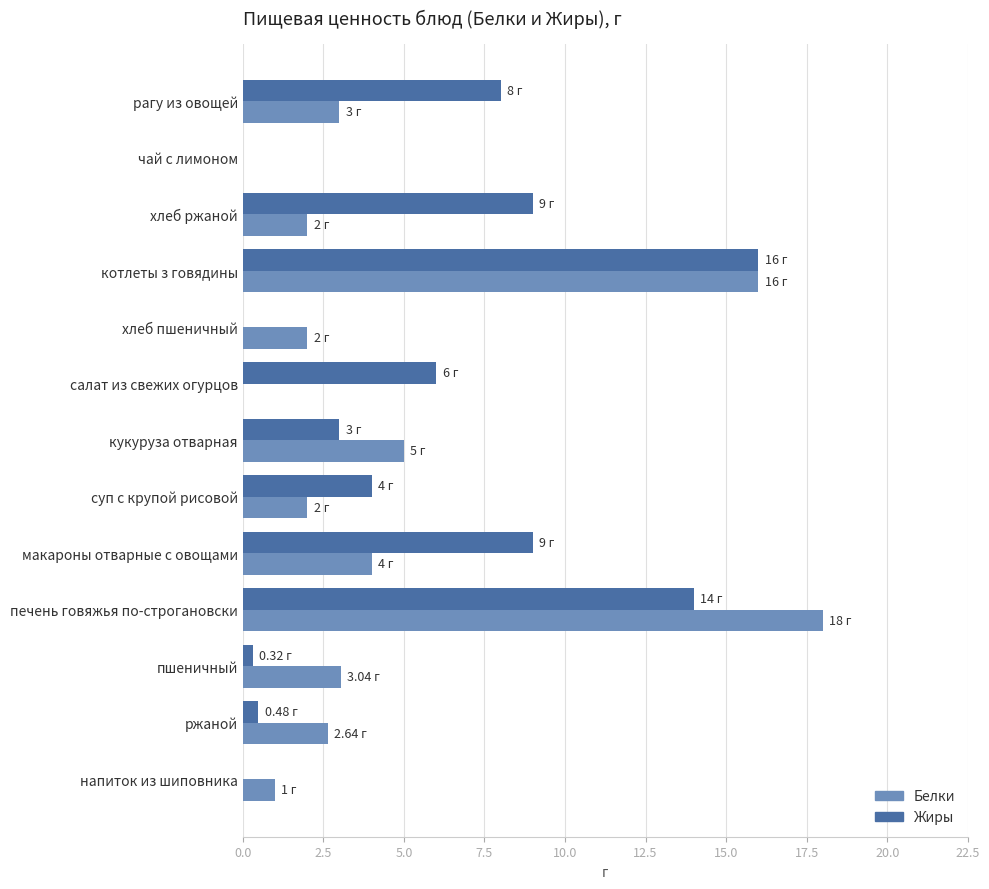

Which category has the highest value in the Белки series?

печень говяжья по-строгановски